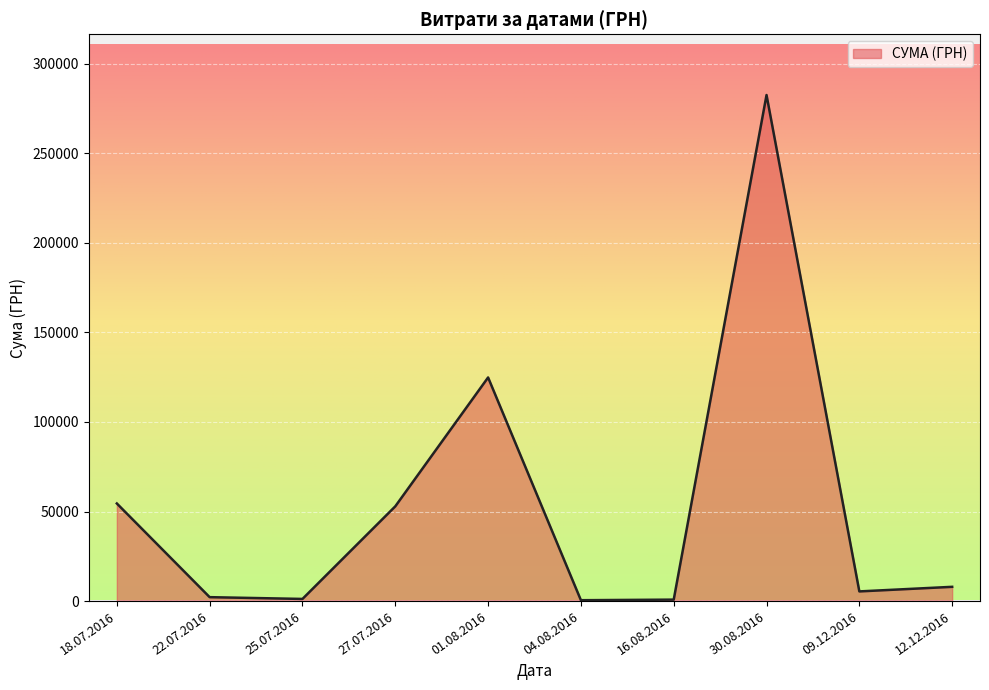

What is the greatest value displayed?

282495.1